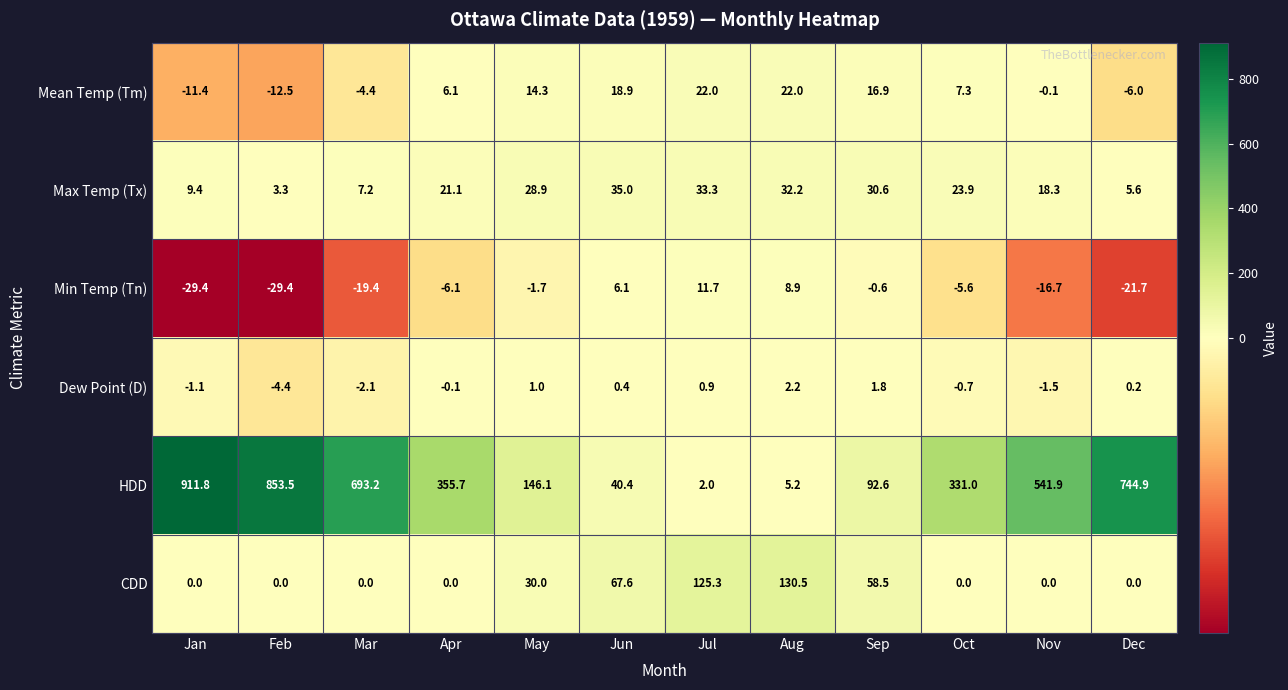

Which category has the highest value in the Dew Point (D) series?

Aug